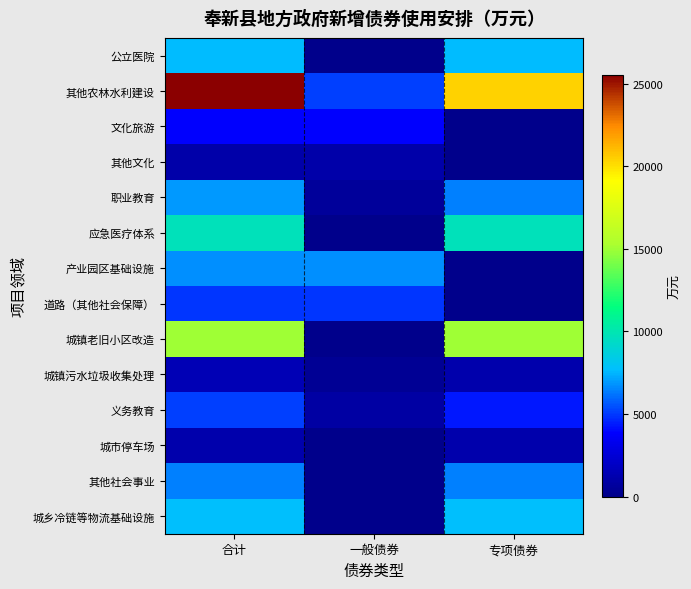

Between 一般债券 and 专项债券, which series saw the biggest shift?

其他农林水利建设